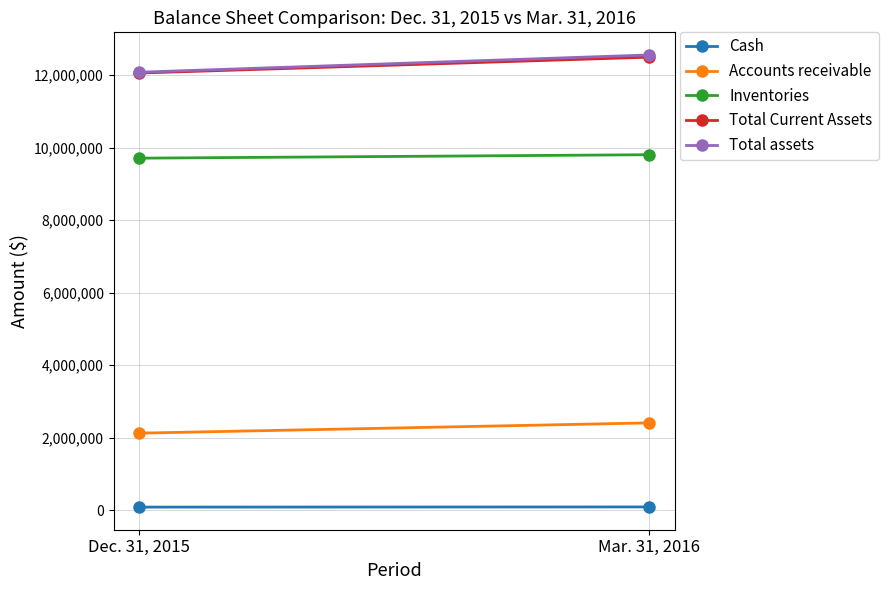

Is the value of Total assets at Mar. 31, 2016 greater than the value of Total Current Assets at Mar. 31, 2016?

Yes